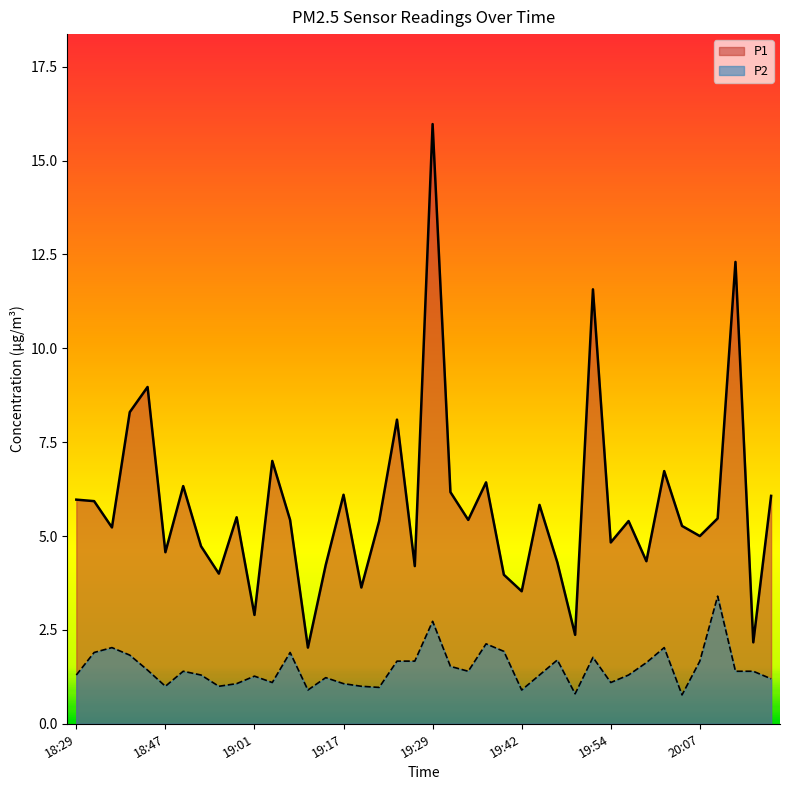

True or false: P1 has a value of 4.3 at 19:59.

True